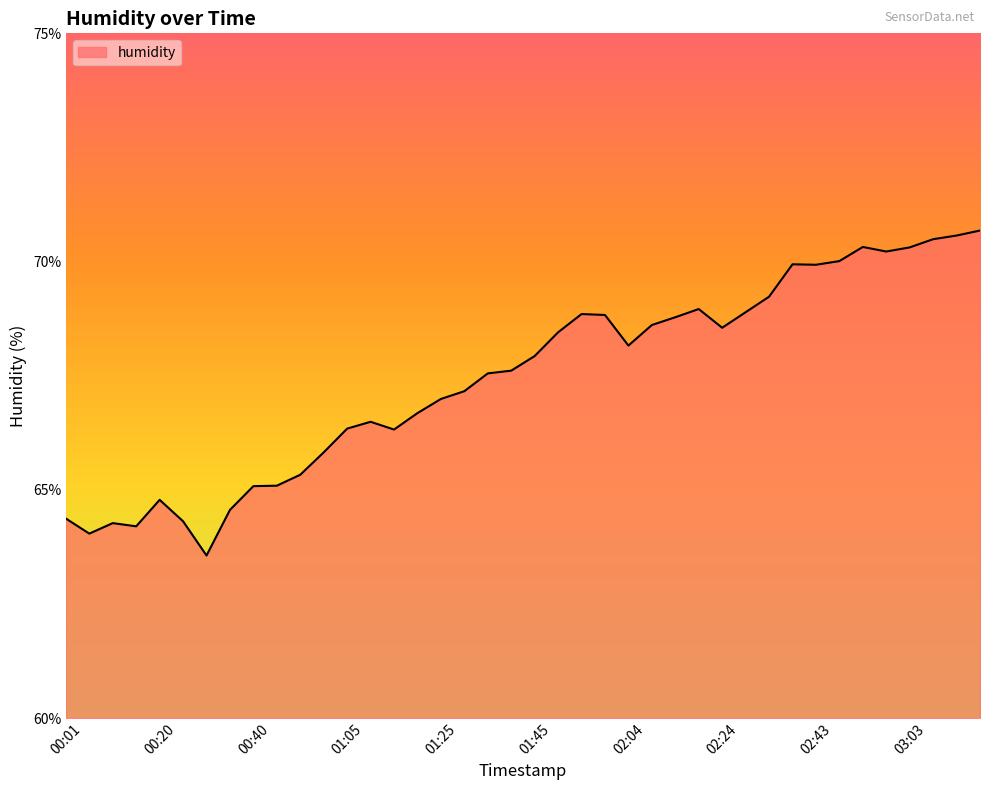

What is the difference between the maximum and minimum values?

7.1